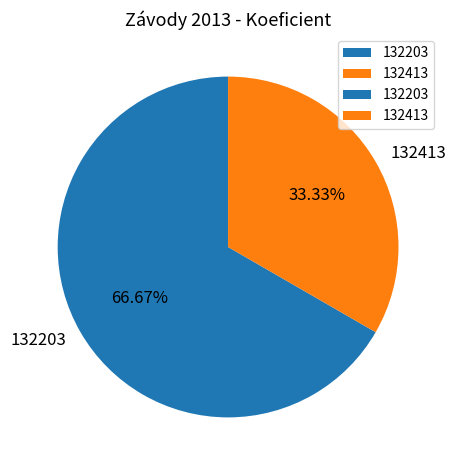

How many segments does this pie chart have?

2